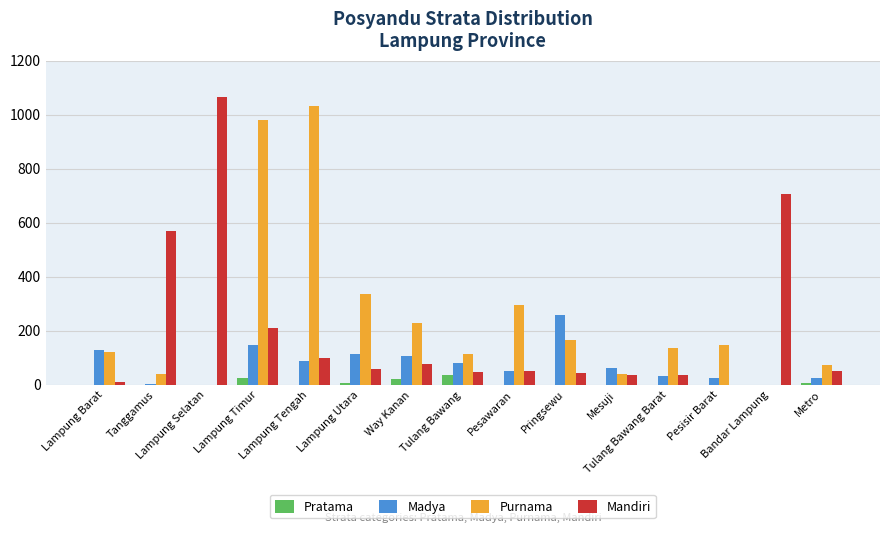

What is the maximum value for Purnama?

1032